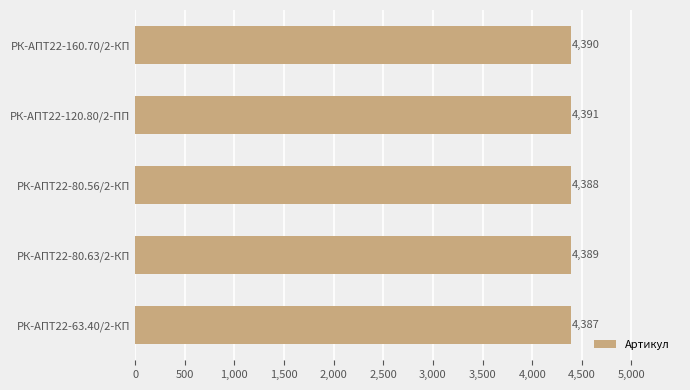

What is the label of the 4th bar from the bottom?

РК-АПТ22-120.80/2-ПП